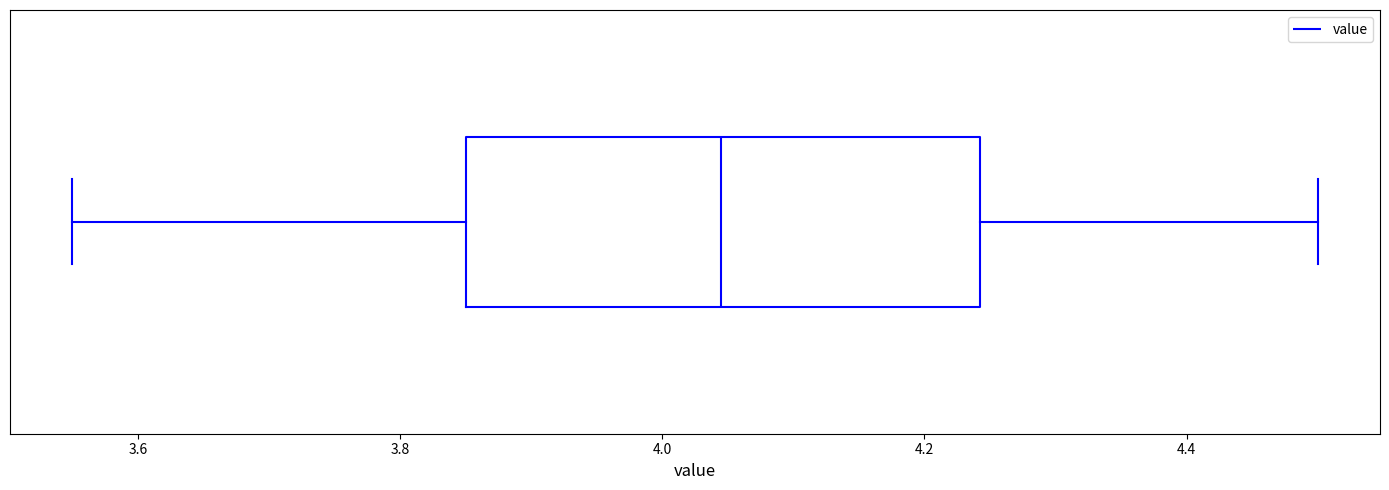

Read this box plot against the x-axis: the position of the median line, the range covered by the box, and the ends of both whiskers. The values are not printed on the chart, so give them approximately, as read against the axis.

median 4.04, box 3.86 to 4.24, whiskers 3.56 to 4.50